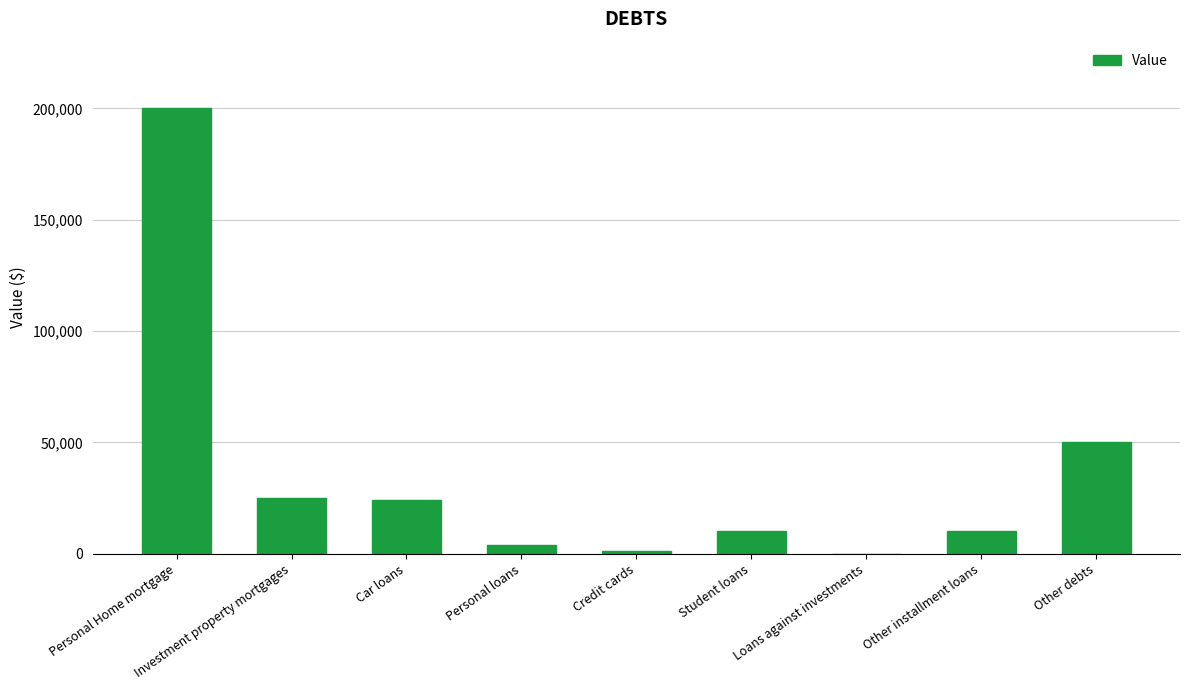

Is it true that the value at Investment property mortgages is 25000?

True